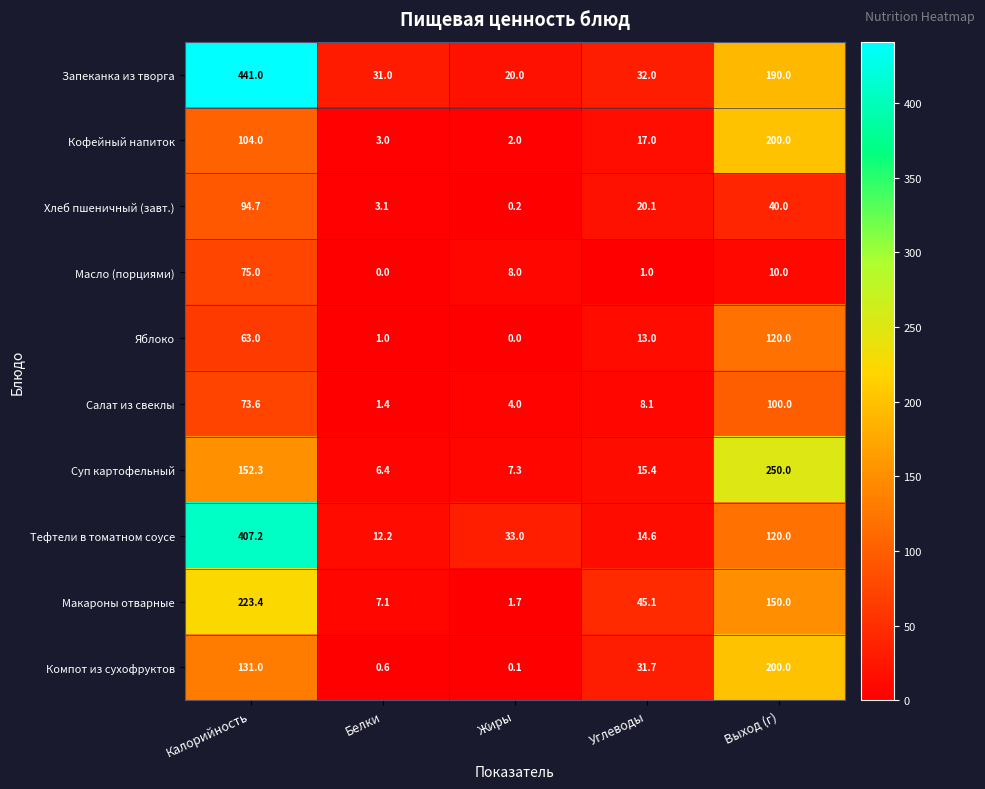

What is the maximum value shown in the chart?

441.0